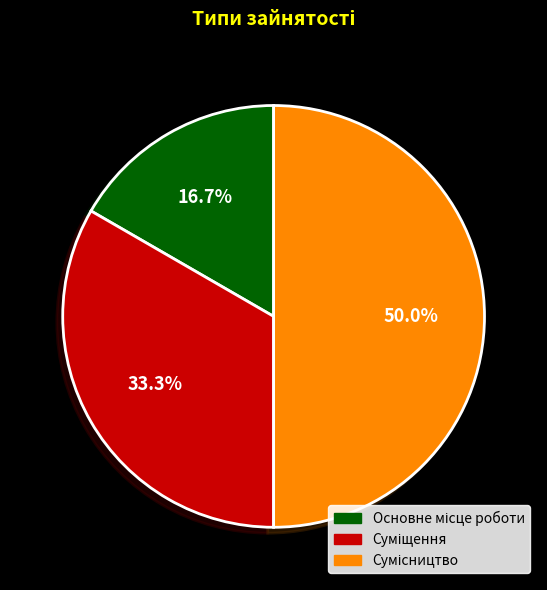

To the nearest percent, what is the difference between the Суміщення and Сумісництво slice percentages?

17%